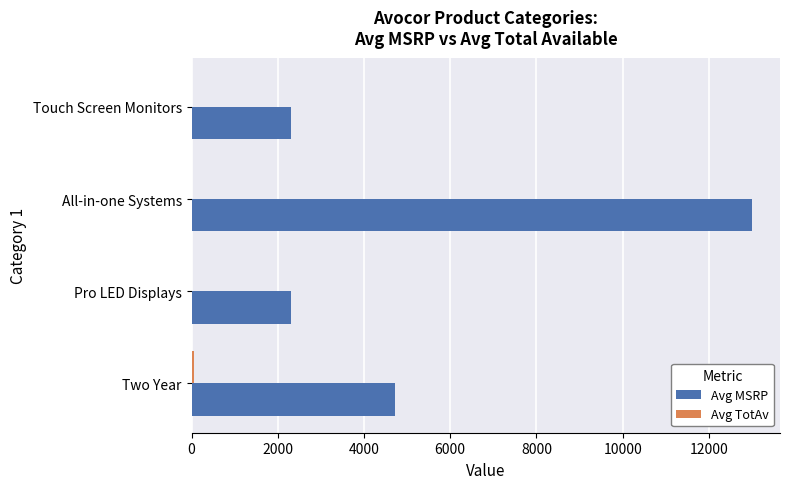

Which category has the highest value in the Avg MSRP series?

All-in-one Systems